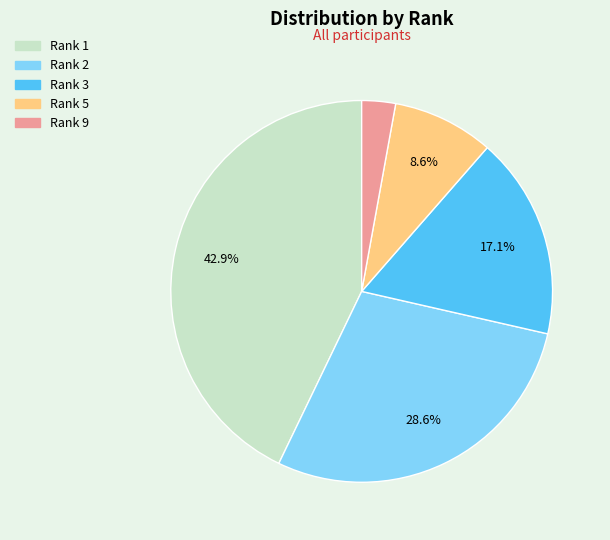

Is there any slice that represents more than half of the pie?

No